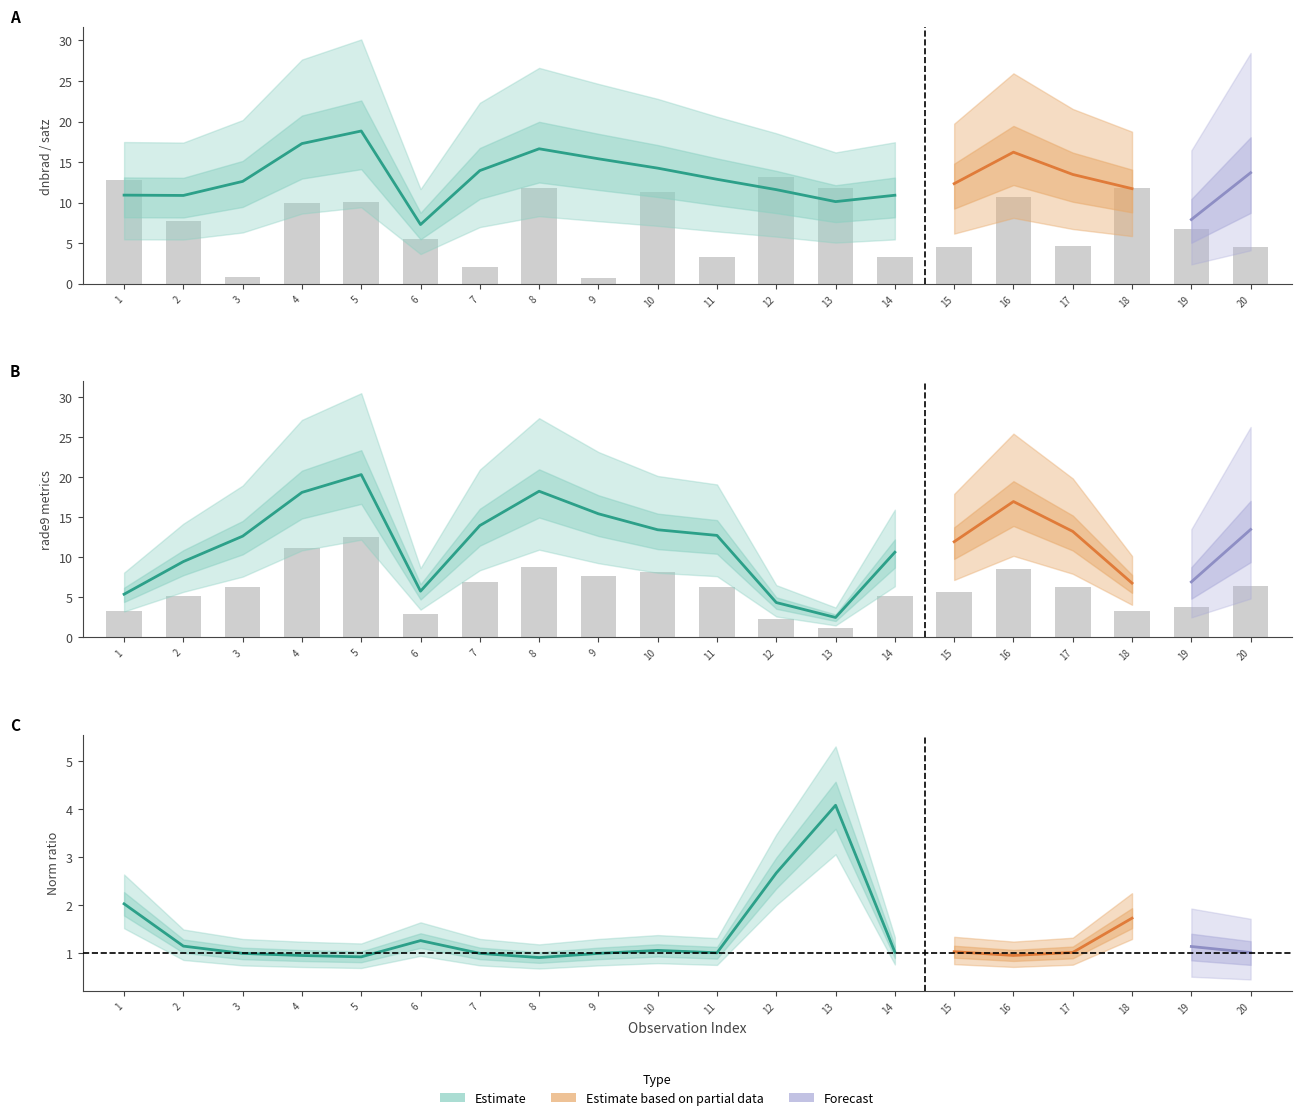

Reading left to right, list all the values displayed in this chart.

dnbrad: 3.3	5.1	6.3	11.1	12.4	2.9	6.9	8.8	7.7	8.2	6.2	2.3	1.2	5.2	5.7	8.6	6.3	3.3	3.8	6.4
satz: 12.8	7.8	0.9	10.0	10.1	5.5	2.0	11.8	0.6	11.3	3.2	13.2	11.8	3.3	4.5	10.6	4.6	11.7	6.7	4.5